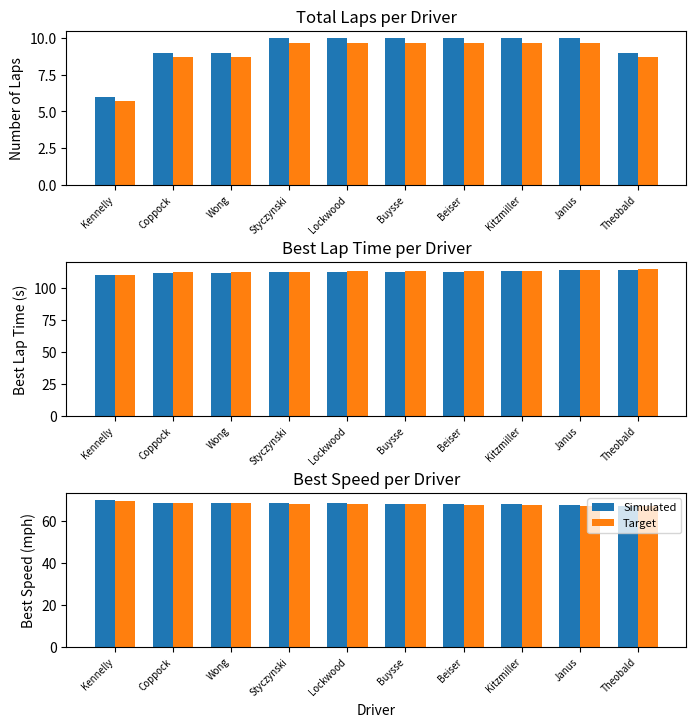

Which category has the highest value in the Target series?

Kennelly